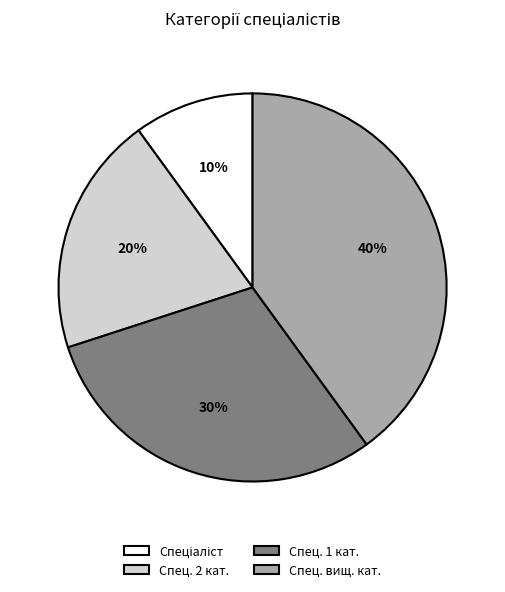

Which slice is the largest?

Спец. вищ. кат.